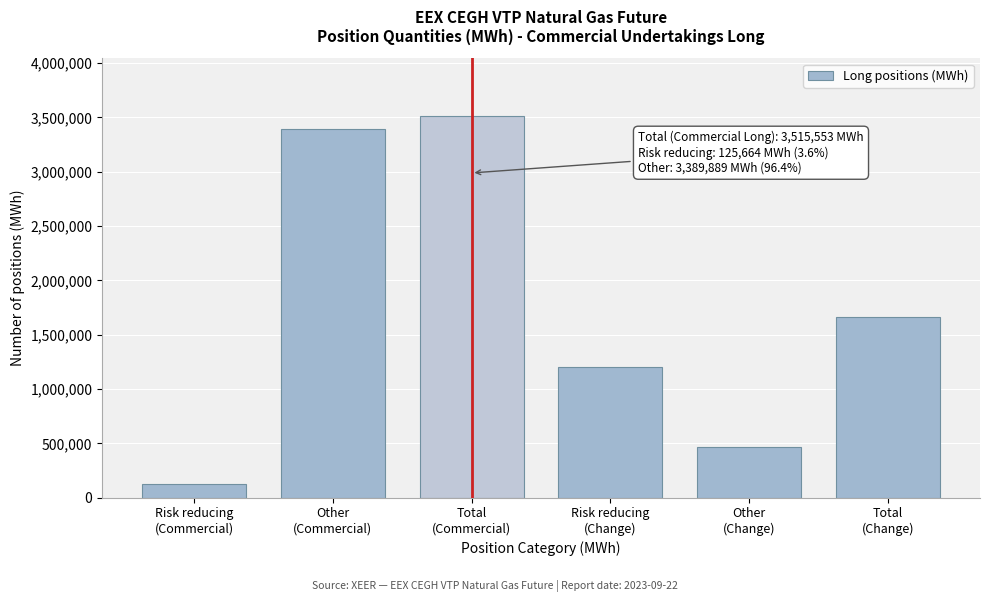

Reading left to right, extract all data points from this chart.

125664	3389889	3515553	1200018	465868	1665886